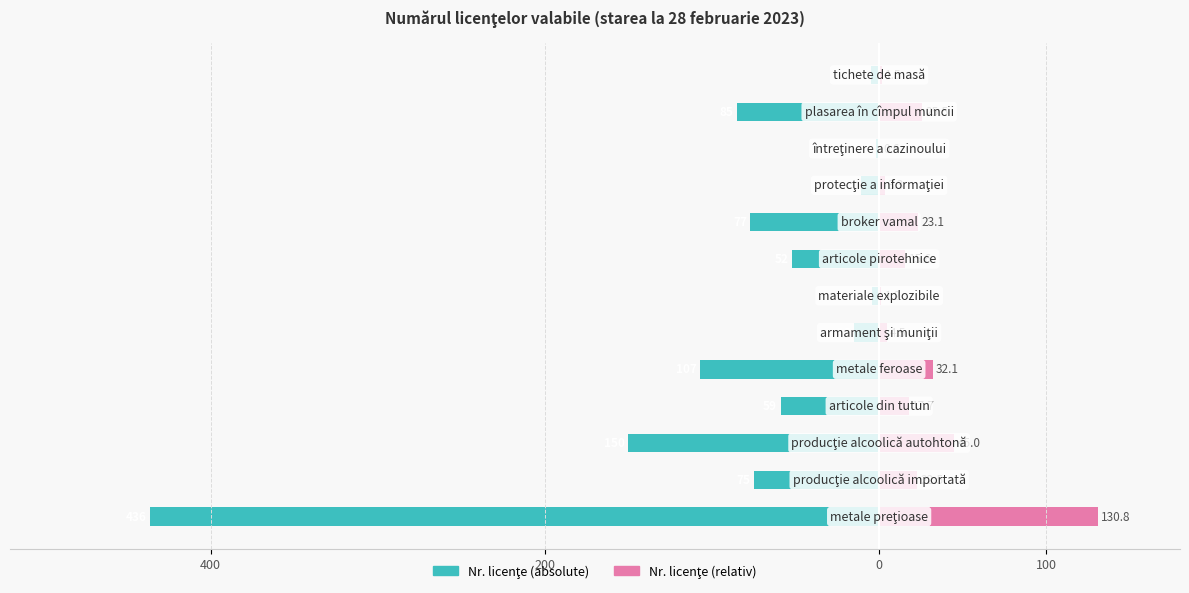

How many data points in nr. licenţe are above -59?

6